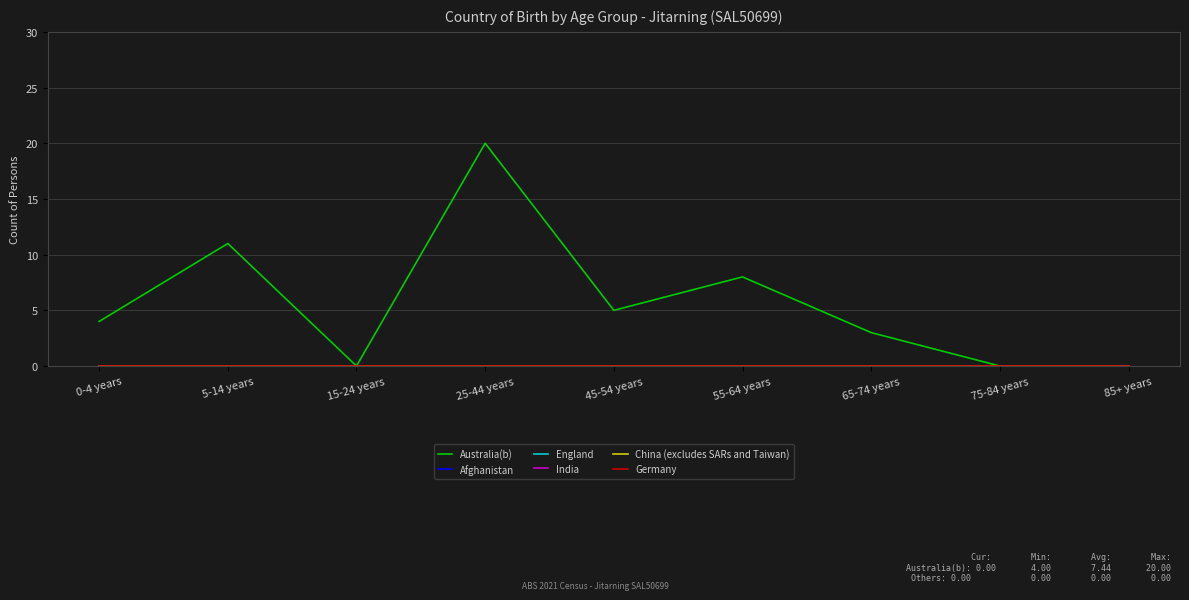

Reading left to right, list all the values displayed in this chart.

Australia(b): 0-4 years=4	5-14 years=11	15-24 years=0	25-44 years=20	45-54 years=5	55-64 years=8	65-74 years=3	75-84 years=0	85+ years=0
Afghanistan: 0-4 years=0	5-14 years=0	15-24 years=0	25-44 years=0	45-54 years=0	55-64 years=0	65-74 years=0	75-84 years=0	85+ years=0
England: 0-4 years=0	5-14 years=0	15-24 years=0	25-44 years=0	45-54 years=0	55-64 years=0	65-74 years=0	75-84 years=0	85+ years=0
India: 0-4 years=0	5-14 years=0	15-24 years=0	25-44 years=0	45-54 years=0	55-64 years=0	65-74 years=0	75-84 years=0	85+ years=0
China (excludes SARs and Taiwan): 0-4 years=0	5-14 years=0	15-24 years=0	25-44 years=0	45-54 years=0	55-64 years=0	65-74 years=0	75-84 years=0	85+ years=0
Germany: 0-4 years=0	5-14 years=0	15-24 years=0	25-44 years=0	45-54 years=0	55-64 years=0	65-74 years=0	75-84 years=0	85+ years=0